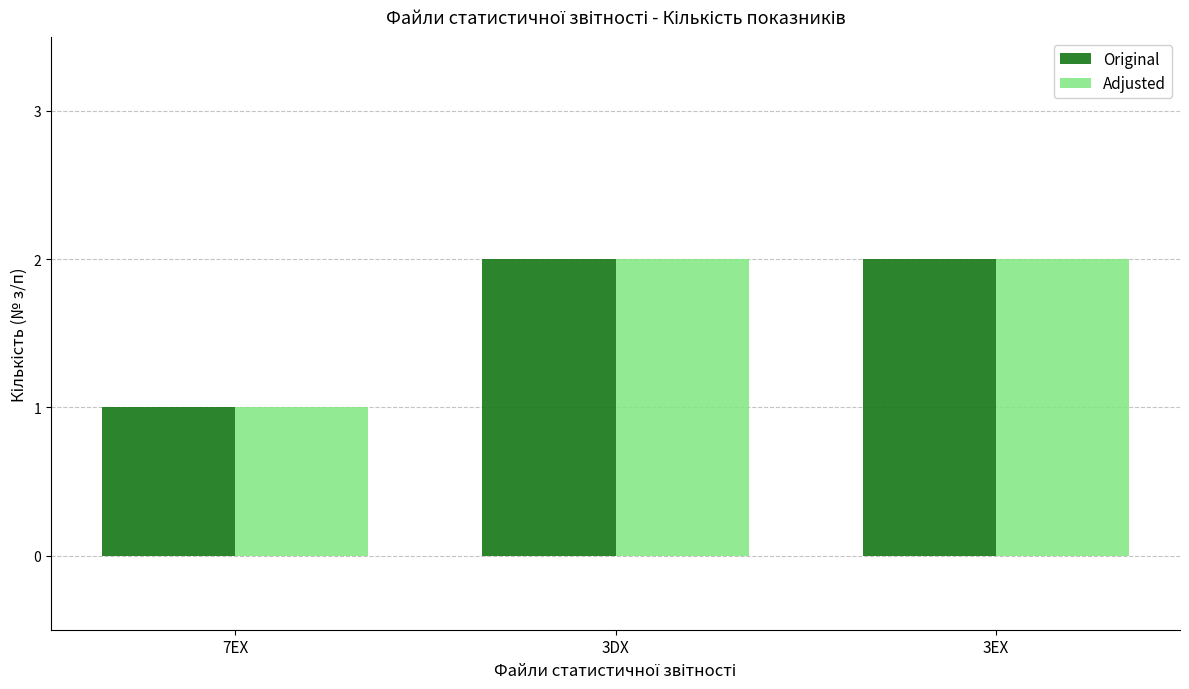

How many bars are there in each group?

2